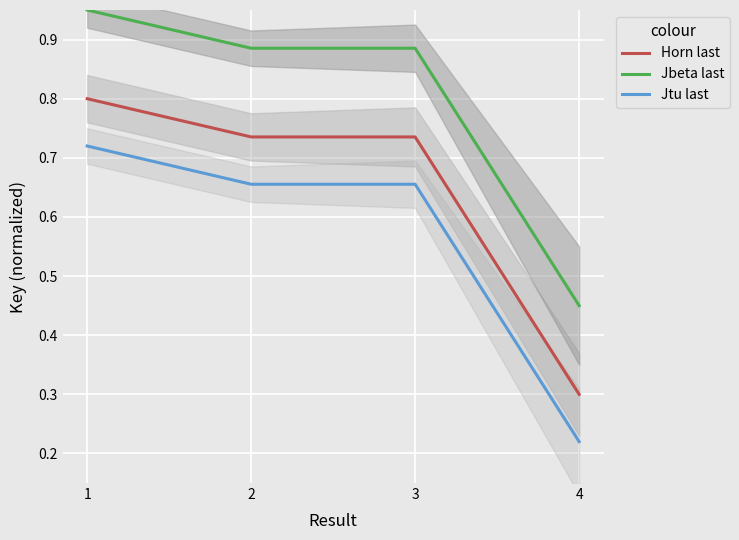

What is the approximate value of Jtu last at 3?

0.7